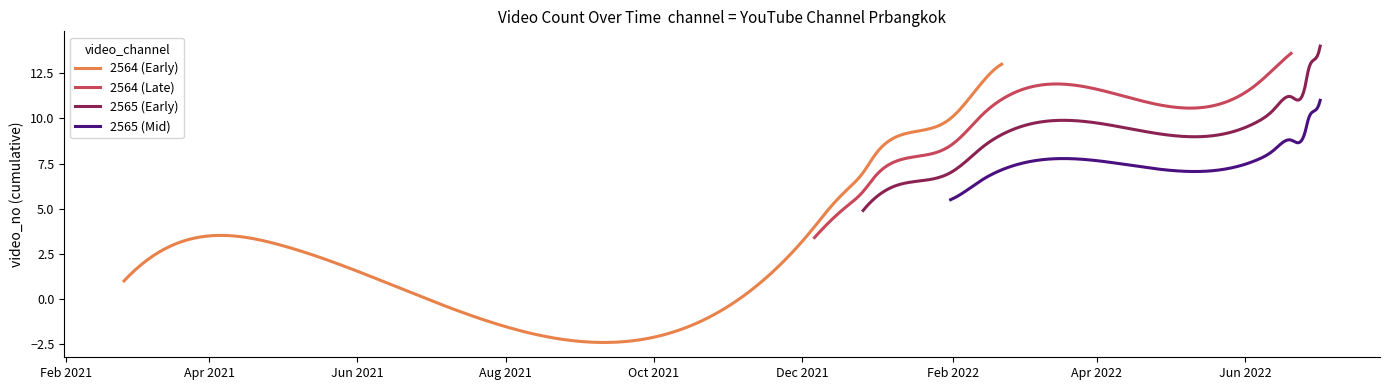

What is the smallest value displayed?

1